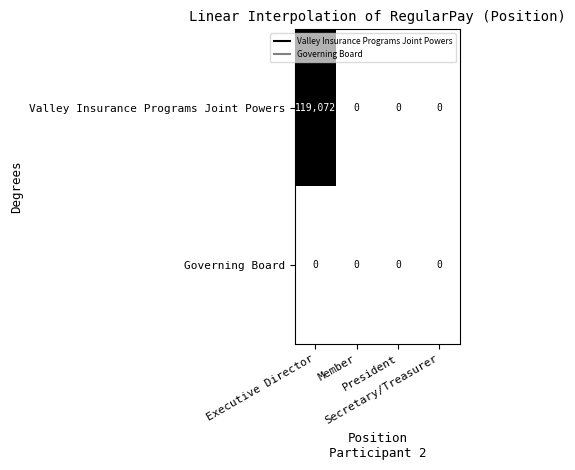

Which series has the largest range (max minus min)?

Valley Insurance Programs Joint Powers